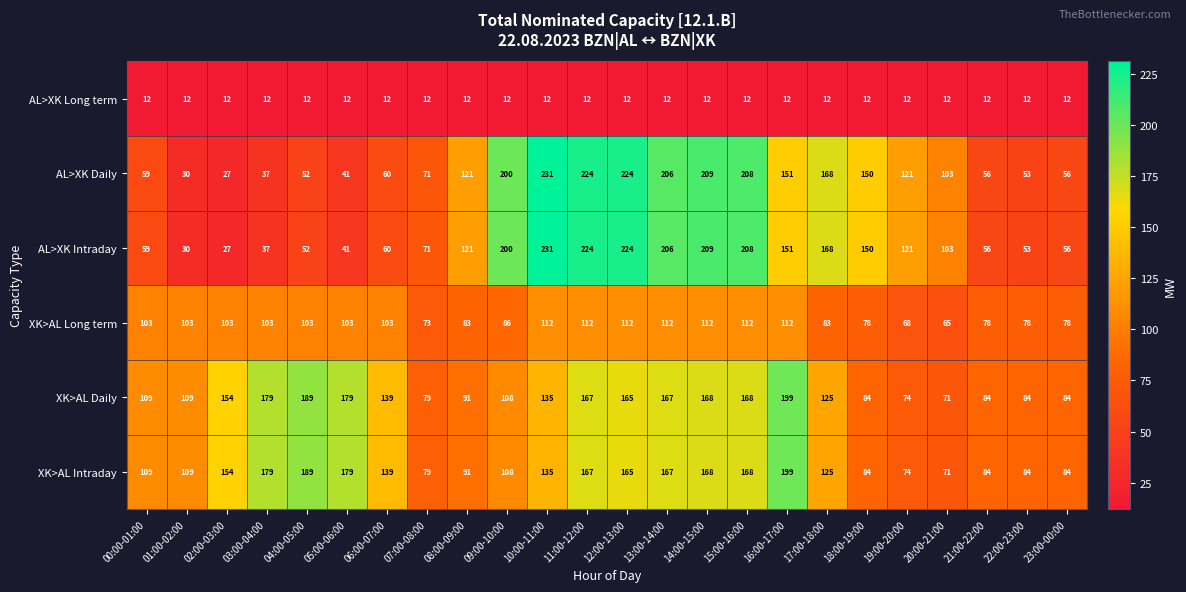

True or false: XK>AL Long term has a value of 86 at 09:00-10:00.

True